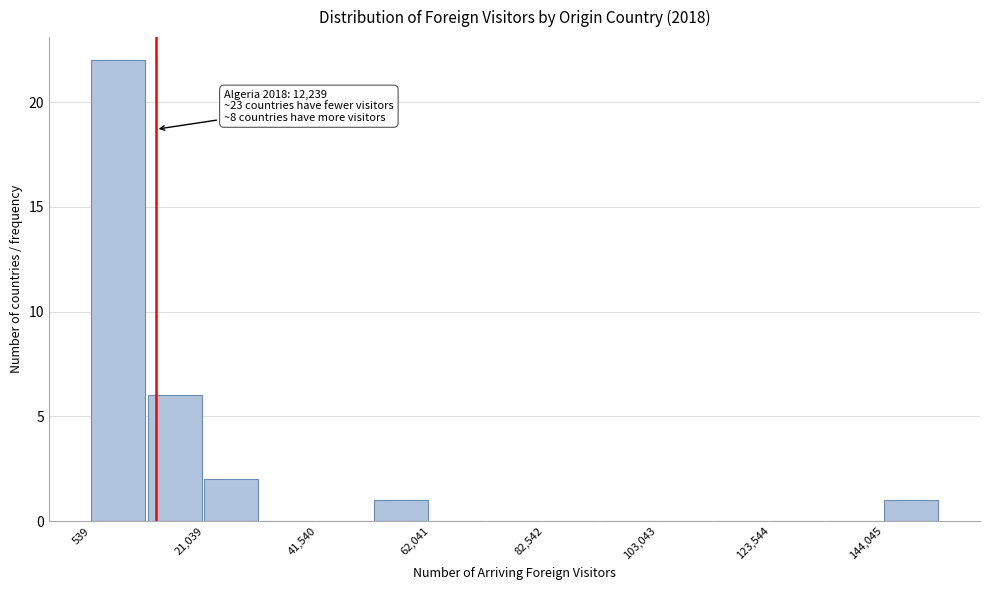

Around what value on the x-axis is the tallest bar? Give the approximate position of its centre, as read against the axis.

5000